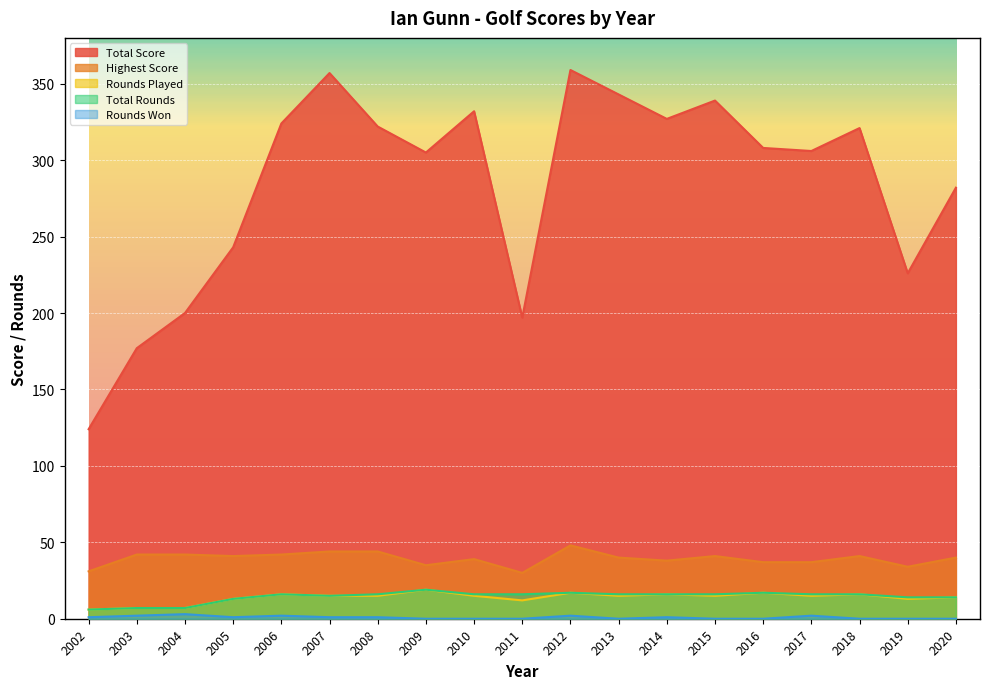

Which has a higher value, 2007 or 2008?

2007